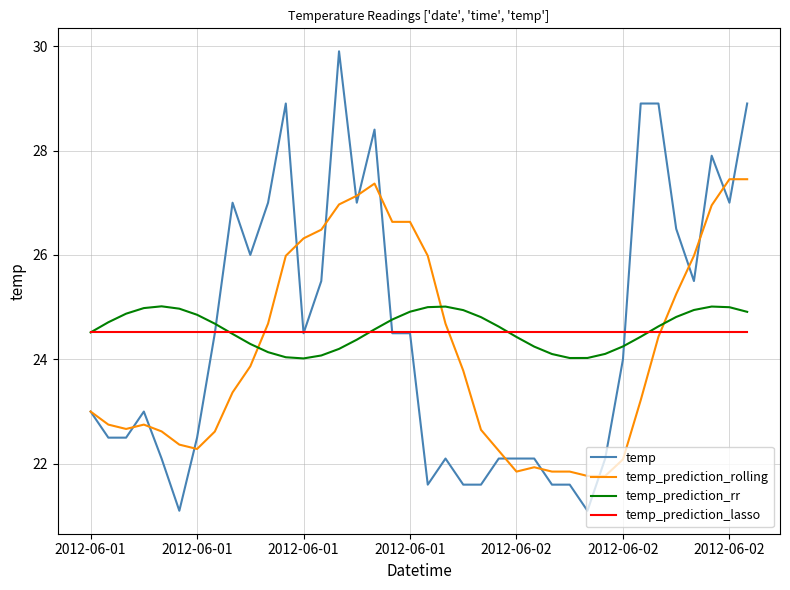

After their last crossing, which series has the higher values: temp or temp_prediction_rr?

temp